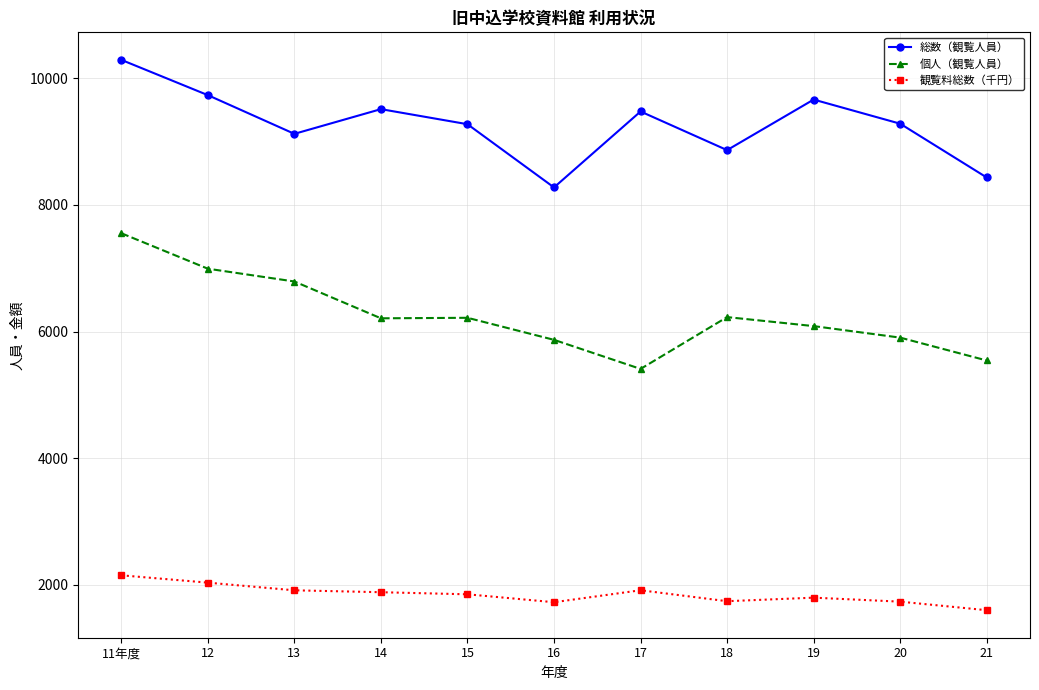

How many values in the 個人（観覧人員） series are below 6209?

5